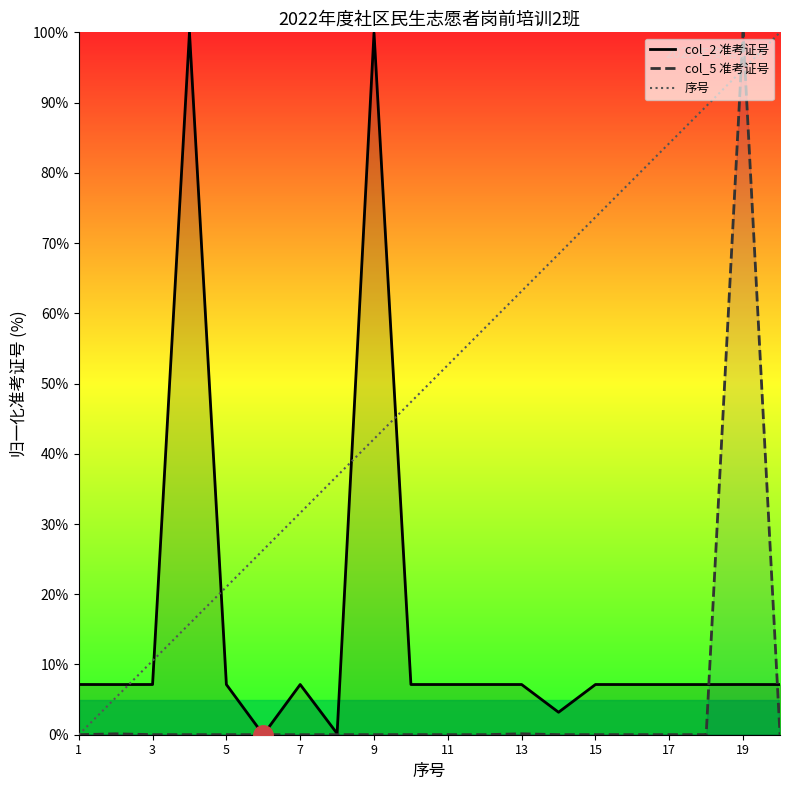

Does the chart have visible grid lines?

No